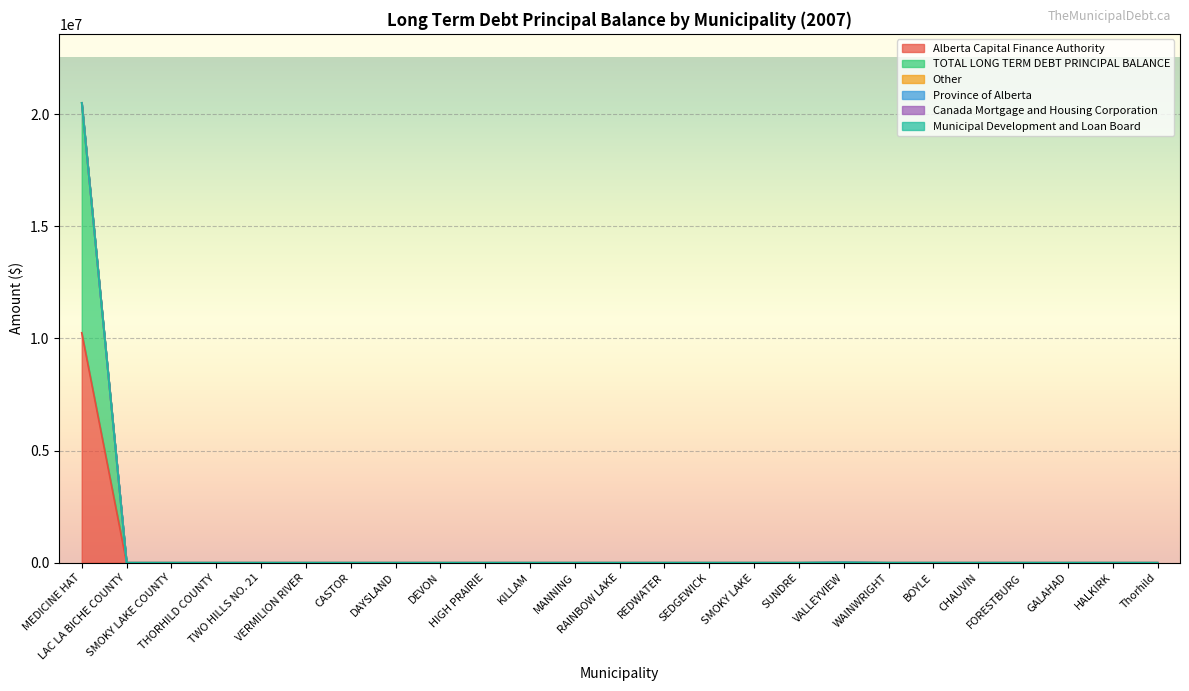

Between VERMILION RIVER and DAYSLAND, which series saw the biggest shift?

Alberta Capital Finance Authority